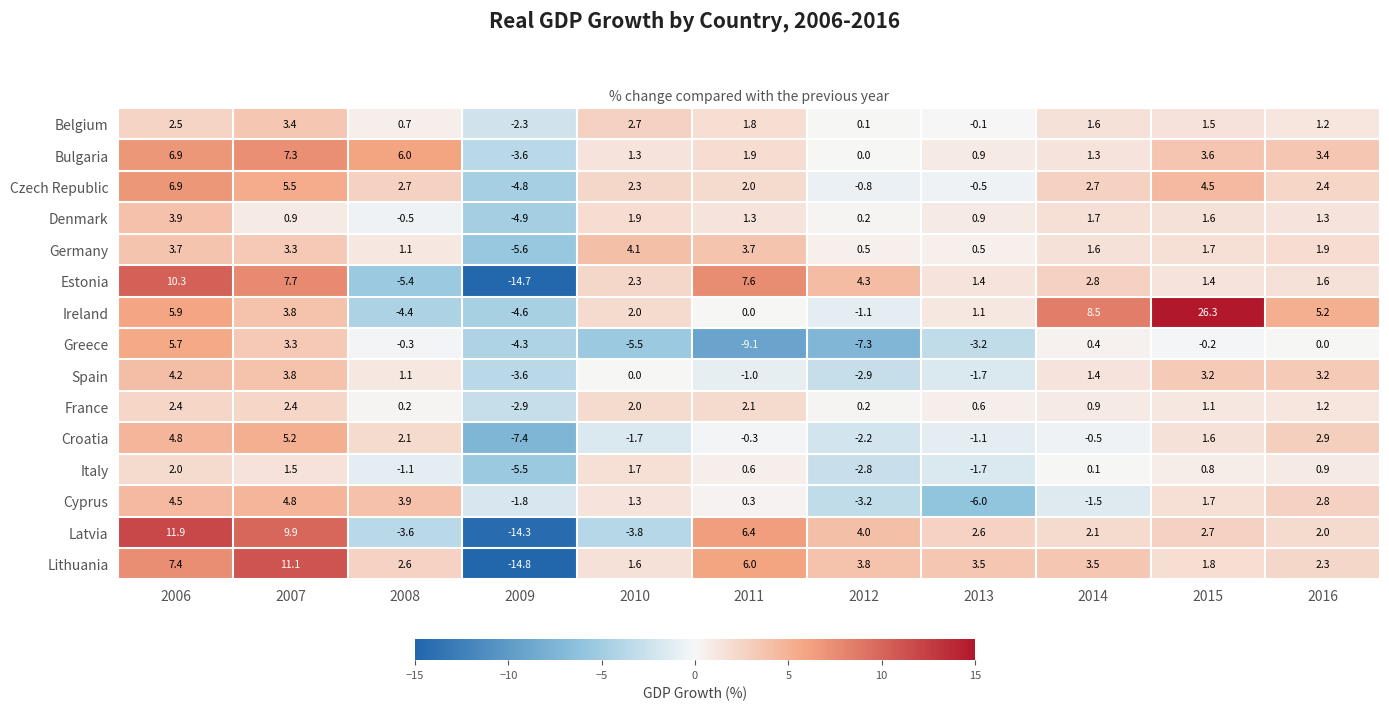

List the series in order of their peak value, highest first.

Ireland, Latvia, Lithuania, Estonia, Bulgaria, Czech Republic, Greece, Croatia, Cyprus, Spain, Germany, Denmark, Belgium, France, Italy